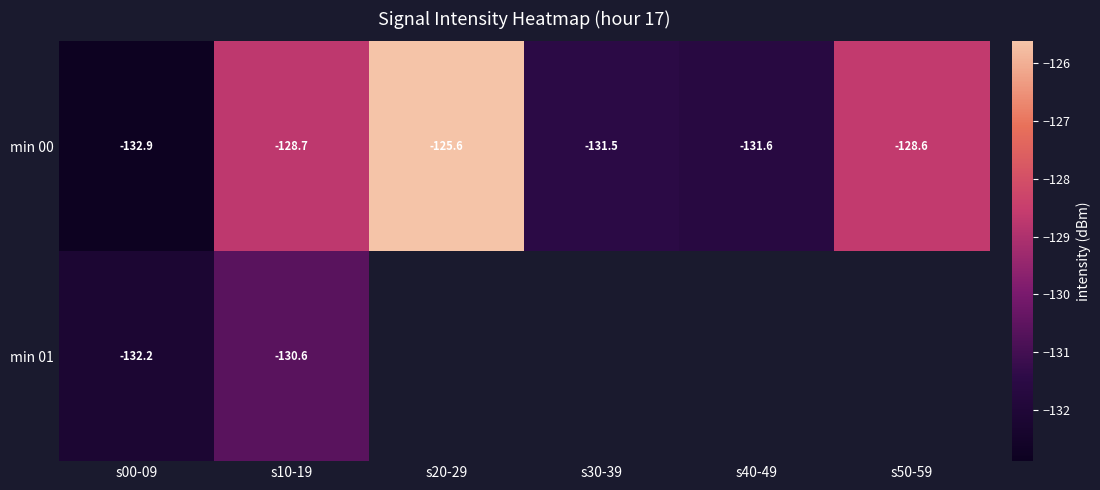

What is the difference between the maximum and second lowest values in the min 00 series?

6.0